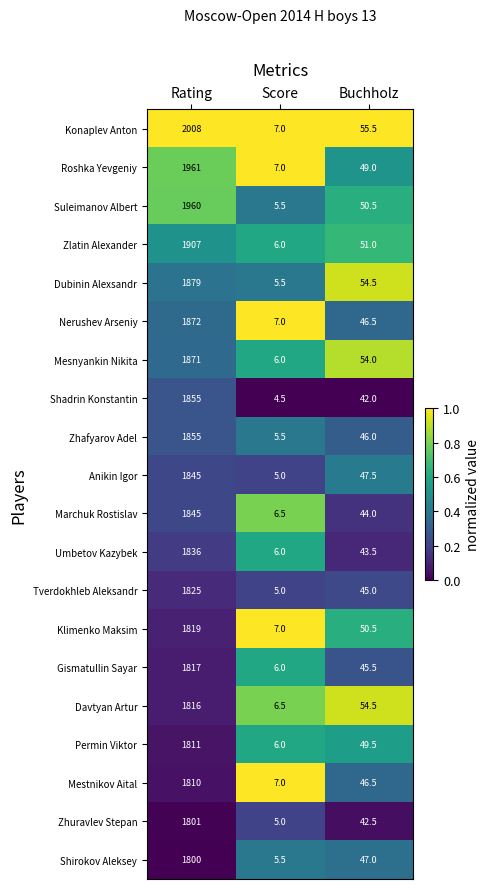

What is the sum of the Zhuravlev Stepan values at Buchholz and Score?

47.5